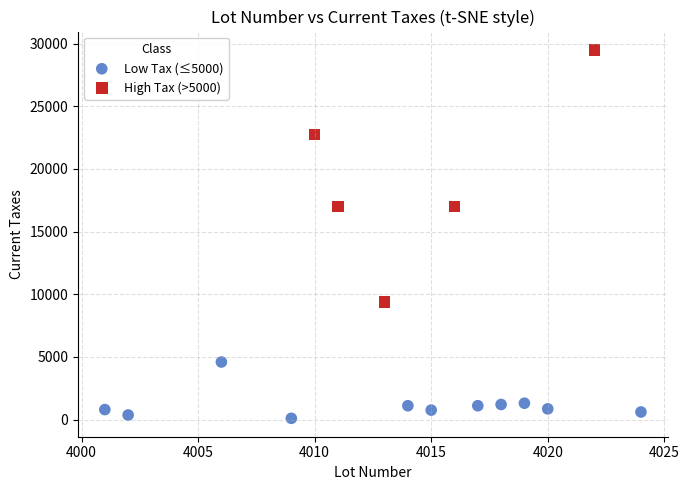

Which series has the largest Y range (max minus min)?

High Tax (>5000)